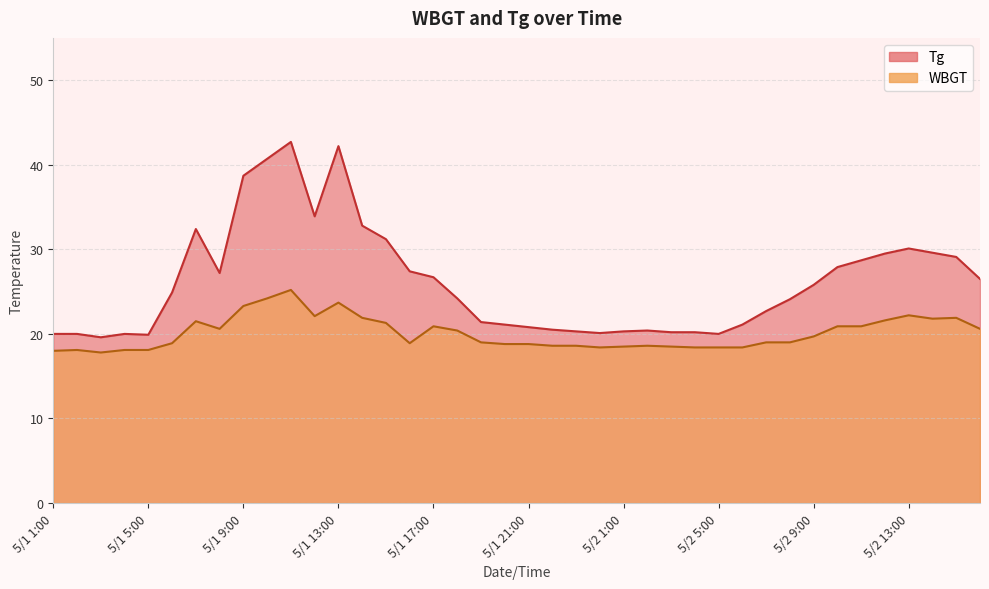

List the series in order of their peak value, highest first.

Tg, WBGT